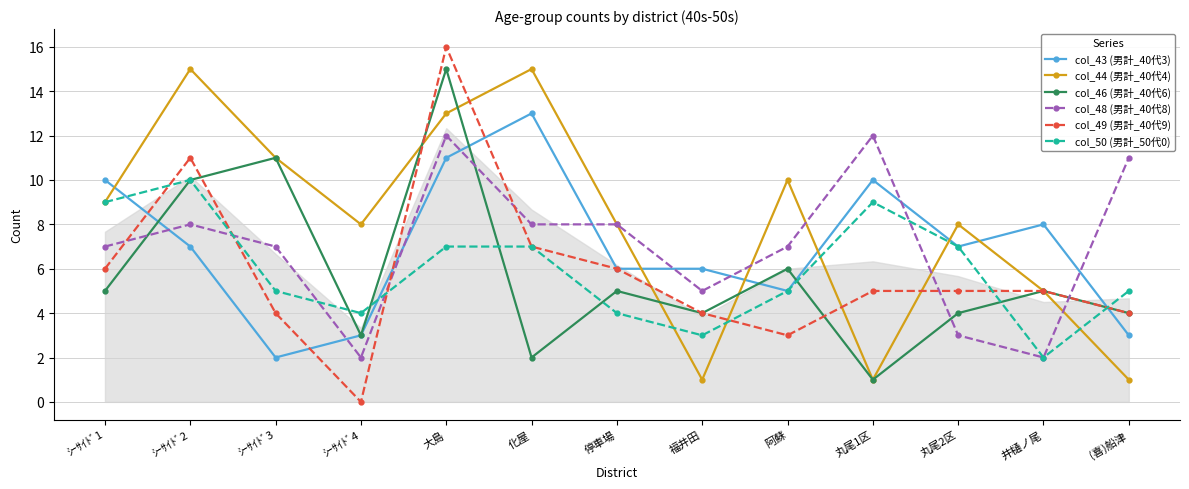

Which series has the largest total across all categories?

col_44 (男計_40代4)